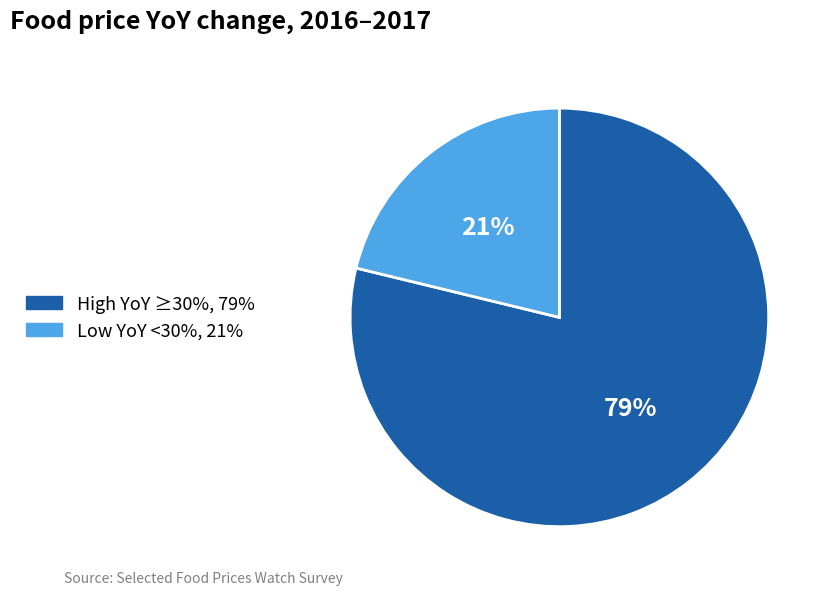

Is there a majority slice in this chart?

Yes